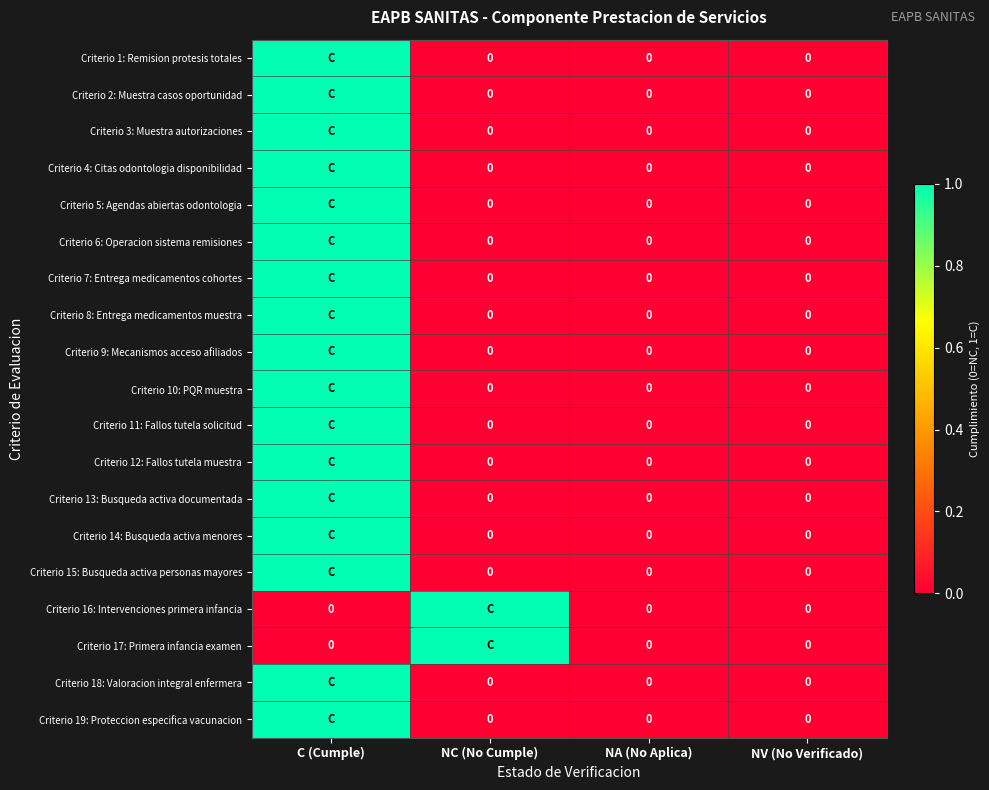

Which series changed the most between C (Cumple) and NV (No Verificado)?

Criterio 1: Remision protesis totales